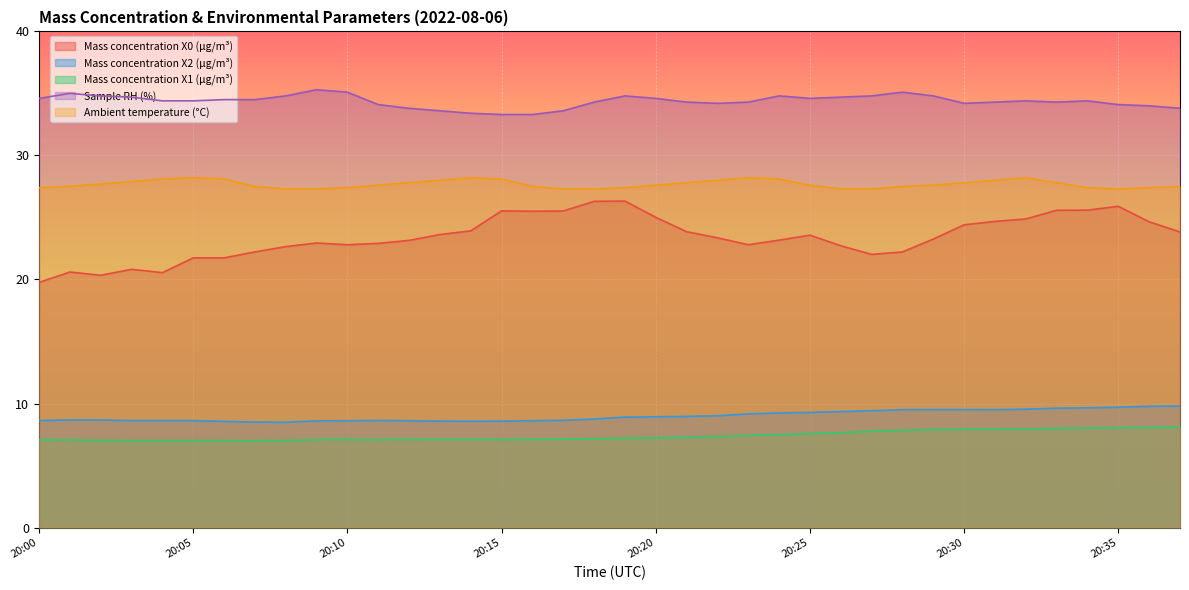

Reading left to right, transcribe all the data shown in this chart.

Mass concentration X0 (μg/m³): 19.8	20.6	20.3	20.8	20.6	21.7	21.7	22.2	22.6	22.9	22.8	22.9	23.1	23.6	23.9	25.5	25.5	25.5	26.3	26.3	25.0	23.9	23.4	22.8	23.2	23.6	22.7	22.0	22.2	23.3	24.4	24.7	24.9	25.6	25.6	25.9	24.6	23.8
Mass concentration X2 (μg/m³): 8.6	8.7	8.7	8.6	8.6	8.6	8.6	8.5	8.5	8.6	8.6	8.6	8.6	8.6	8.6	8.6	8.6	8.7	8.8	8.9	8.9	9.0	9.0	9.2	9.2	9.3	9.3	9.4	9.5	9.5	9.5	9.5	9.5	9.6	9.7	9.7	9.8	9.8
Mass concentration X1 (μg/m³): 7.1	7.1	7.0	7.0	7.0	7.0	7.0	7.0	7.0	7.1	7.1	7.1	7.1	7.1	7.1	7.1	7.1	7.1	7.2	7.2	7.2	7.3	7.3	7.4	7.5	7.6	7.7	7.8	7.8	7.9	7.9	7.9	8.0	8.0	8.0	8.1	8.1	8.1
Sample RH (%): 34.6	35.0	34.8	34.7	34.4	34.4	34.5	34.5	34.8	35.3	35.1	34.1	33.8	33.6	33.4	33.3	33.3	33.6	34.3	34.8	34.6	34.3	34.2	34.3	34.8	34.6	34.7	34.8	35.1	34.8	34.2	34.3	34.4	34.3	34.4	34.1	34.0	33.8
Ambient temperature (°C): 27.4	27.5	27.7	27.9	28.1	28.2	28.1	27.5	27.3	27.3	27.4	27.6	27.8	28.0	28.2	28.1	27.5	27.3	27.3	27.4	27.6	27.8	28.0	28.2	28.1	27.6	27.3	27.3	27.5	27.6	27.8	28.0	28.2	27.8	27.4	27.3	27.4	27.5